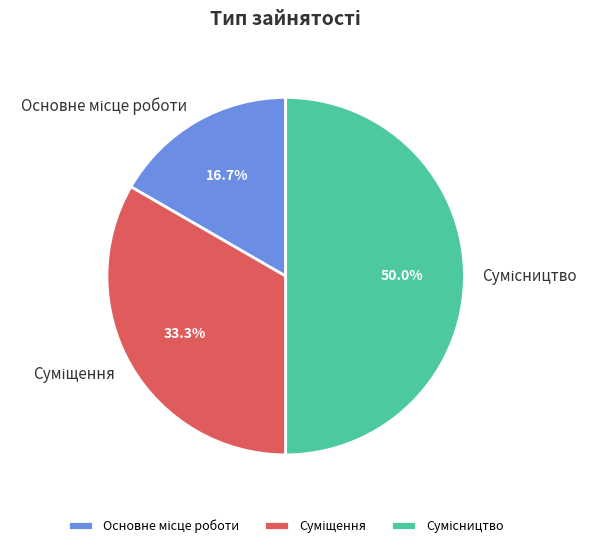

To the nearest percent, what portion does Основне місце роботи represent?

17%